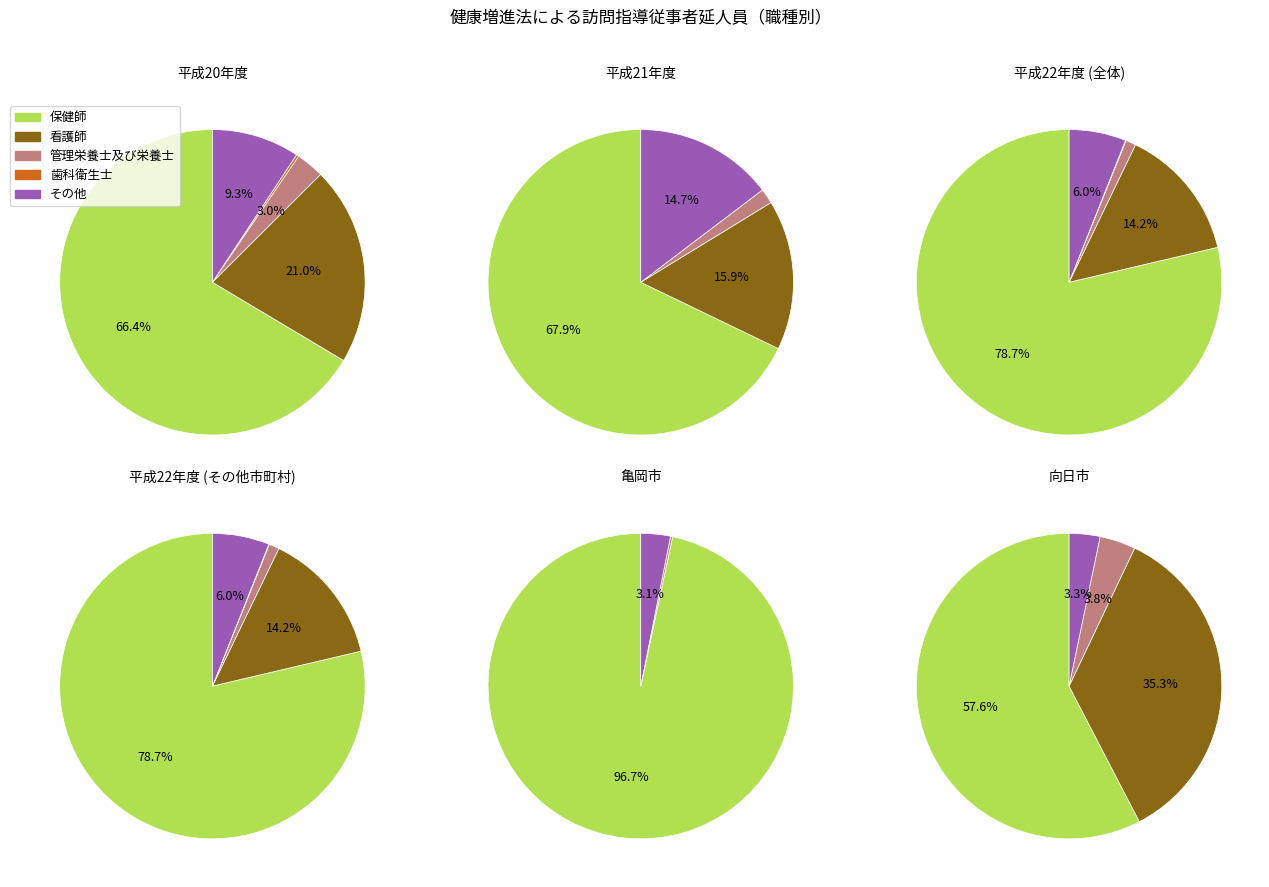

Is the sum of 保健師 and 管理栄養士及び栄養士 greater than half?

Yes